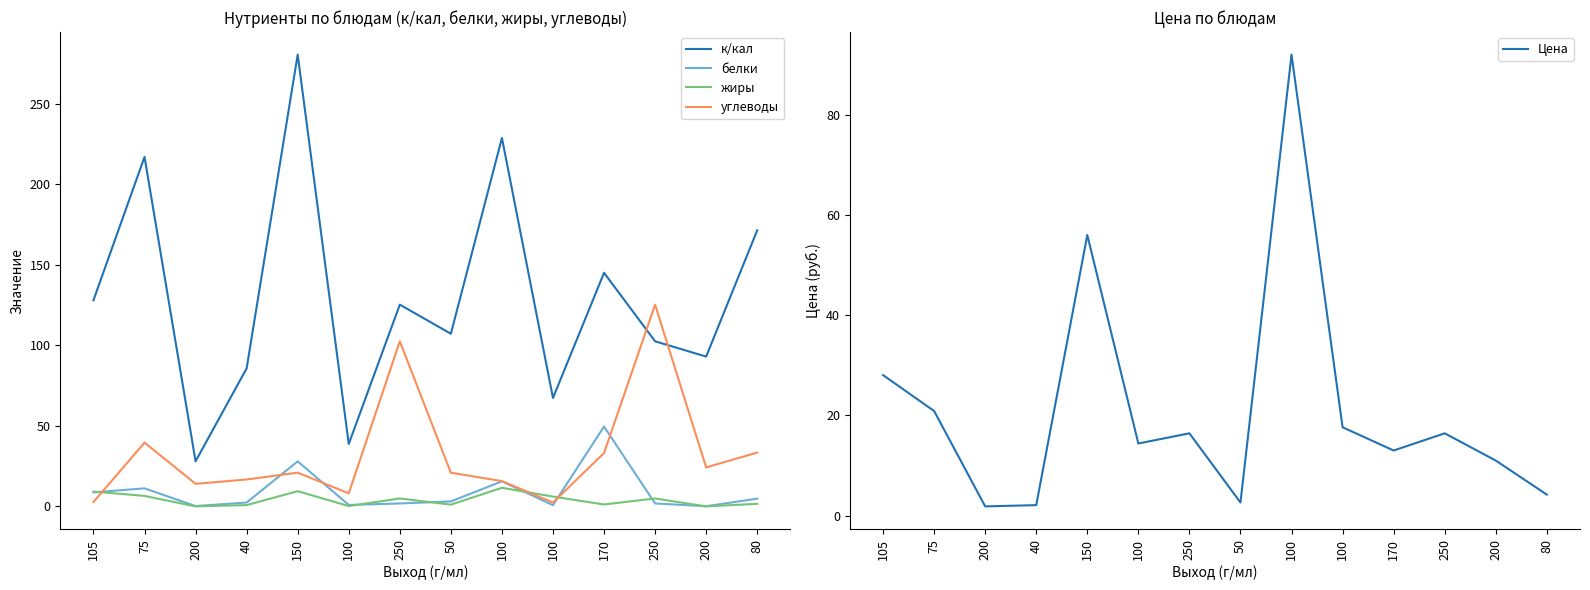

Which category has the highest value across all series?

150